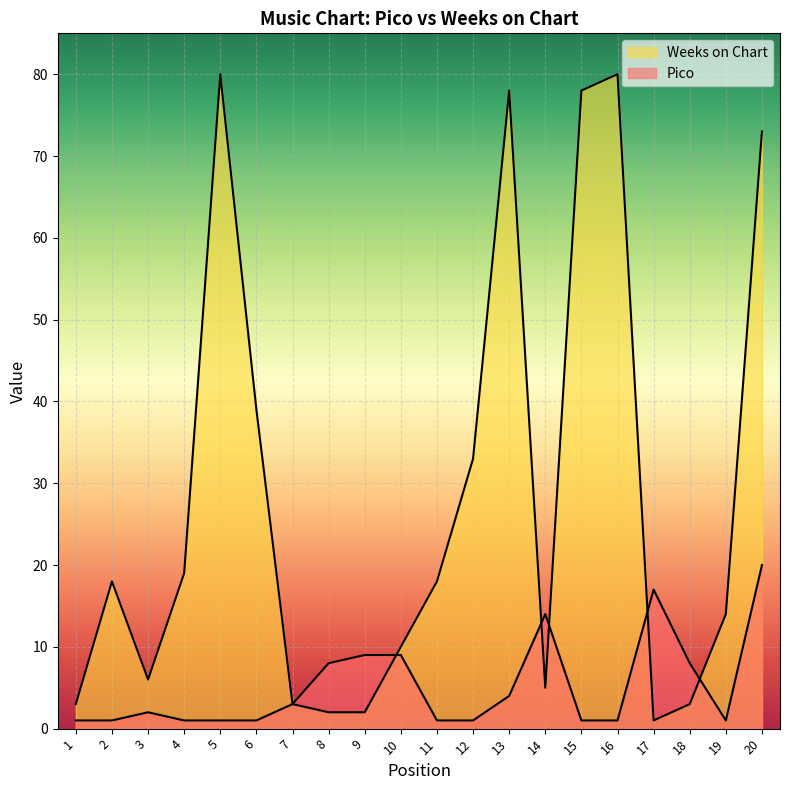

Where do Pico and Weeks on Chart first cross each other?

9 and 10